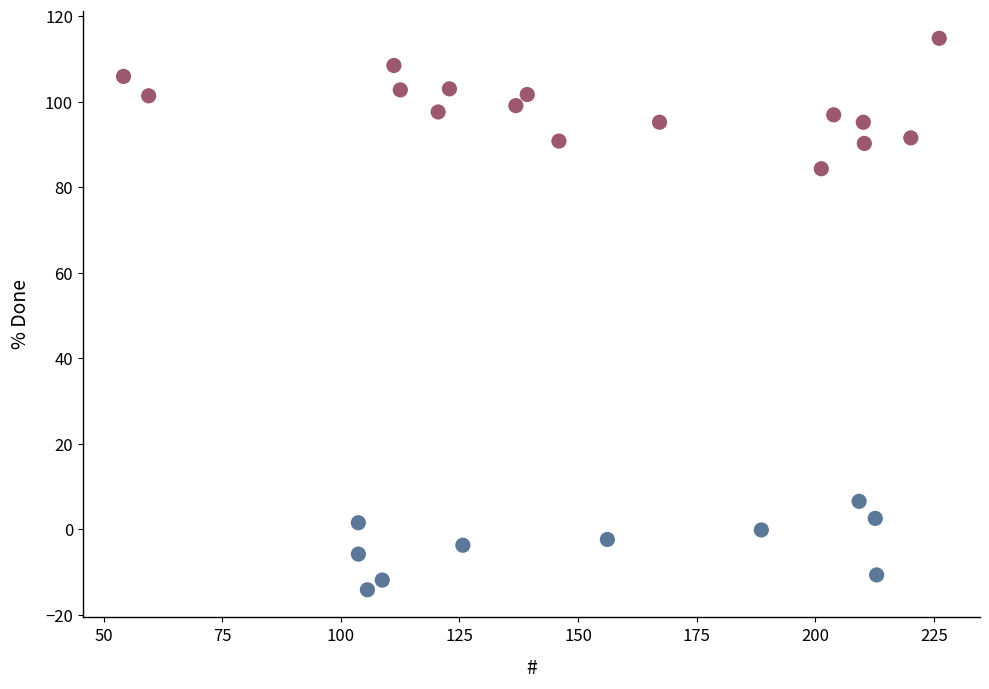

What is the range of X values (max minus min)?

171.9